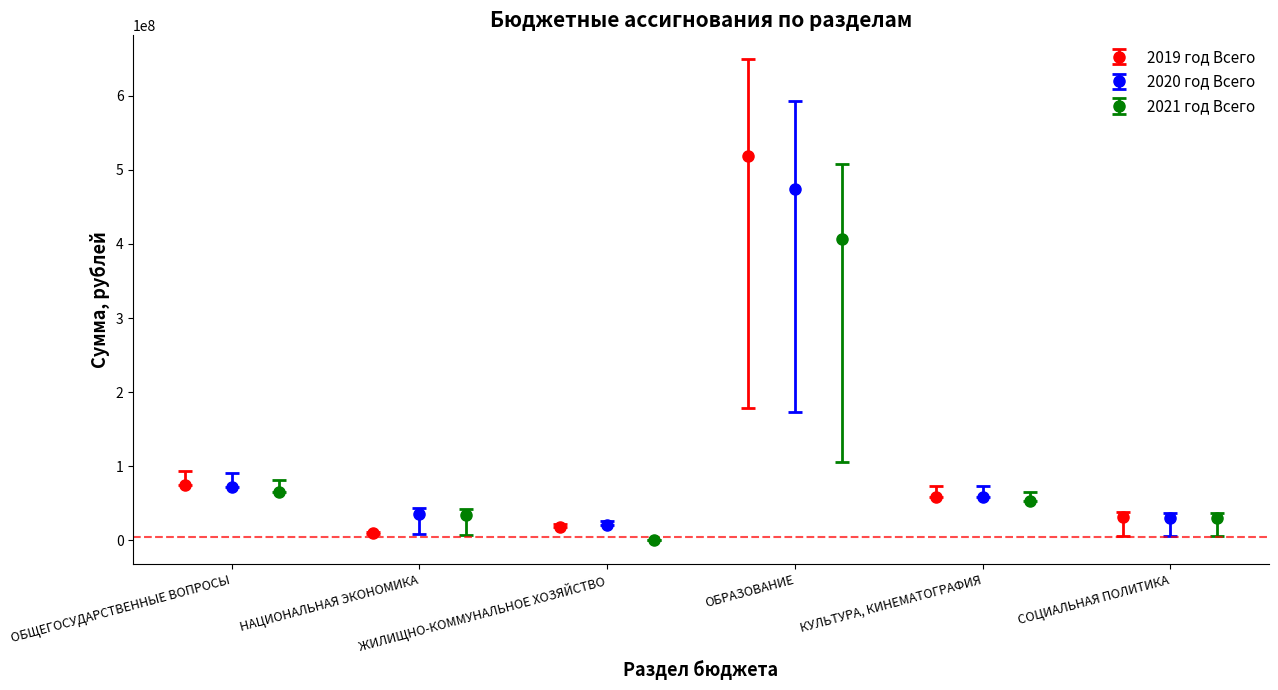

True or false: 2020 год Всего has a value of 23400607.0 at ОБЩЕГОСУДАРСТВЕННЫЕ ВОПРОСЫ.

False